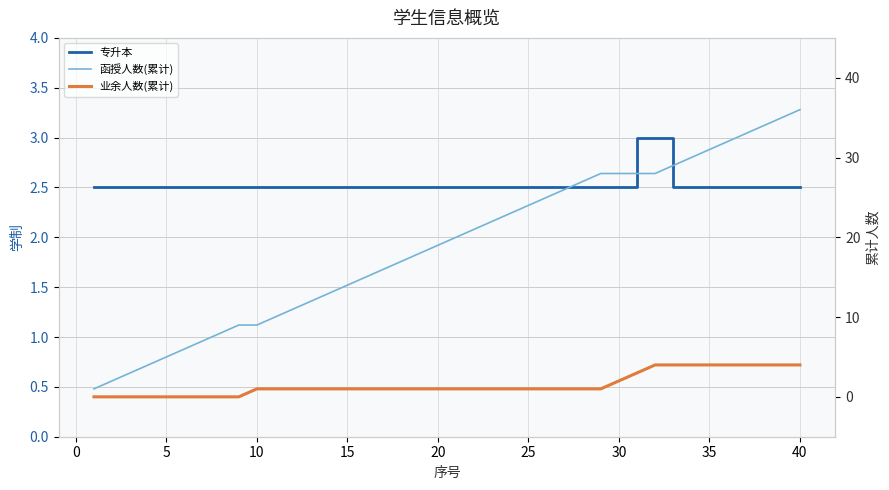

How many values in the 函授人数(累计) series exceed 20?

19